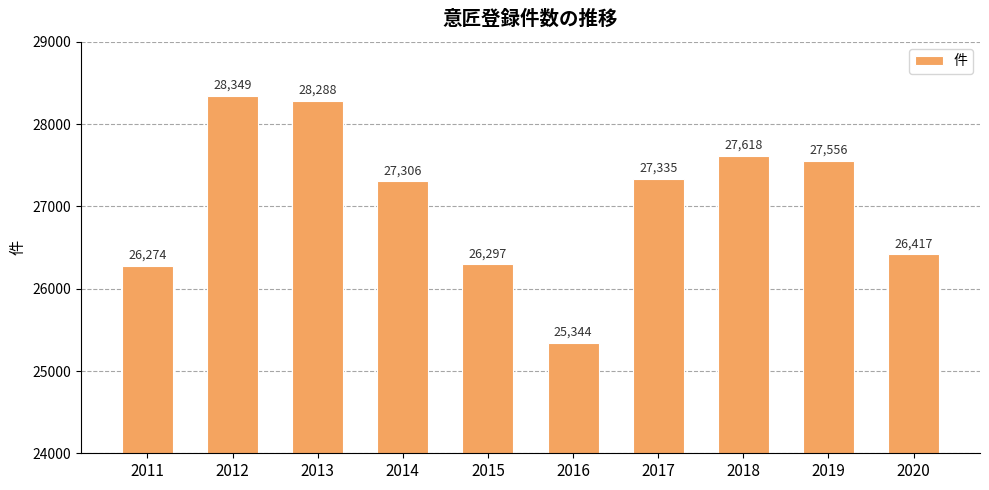

Reading left to right, what are all the values shown in this chart?

2011=26274	2012=28349	2013=28288	2014=27306	2015=26297	2016=25344	2017=27335	2018=27618	2019=27556	2020=26417